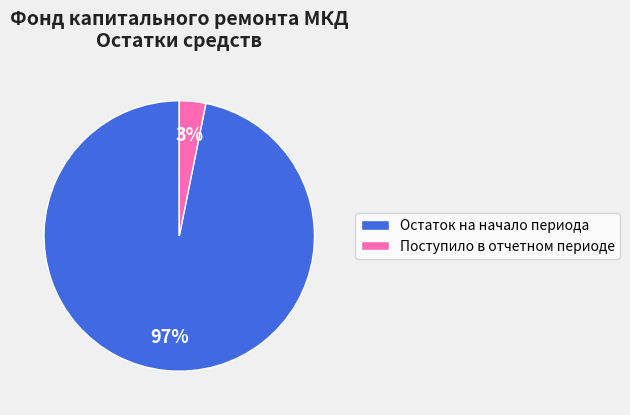

Does any single category account for the majority?

Yes